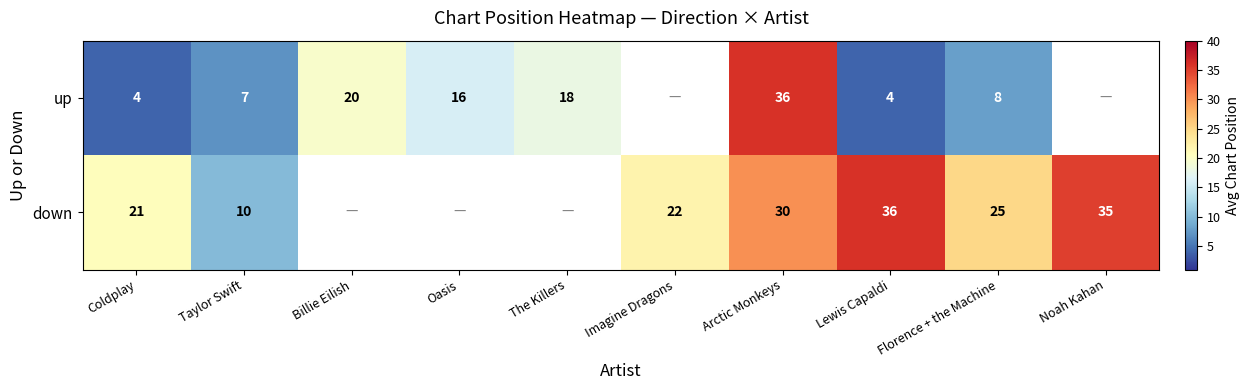

True or false: down has a value of 22 at Imagine Dragons.

True